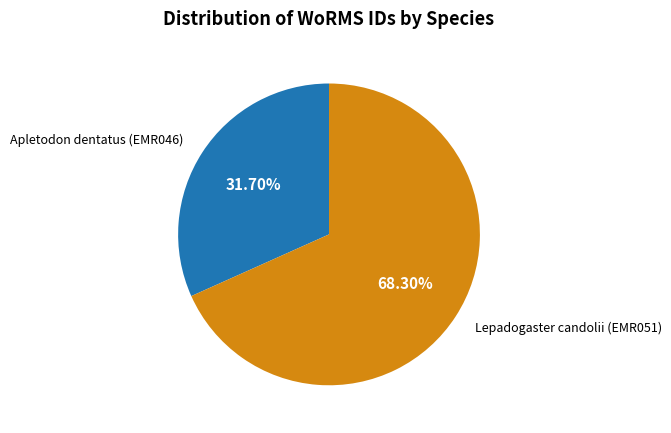

To the nearest percent, what percentage of the pie is Lepadogaster candolii (EMR051)?

68%